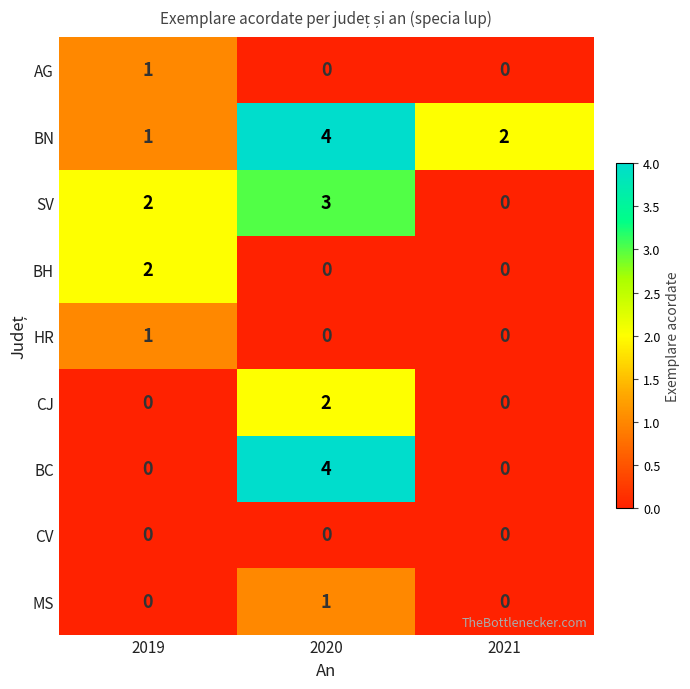

Between 2020 and 2021, which series saw the biggest shift?

BC